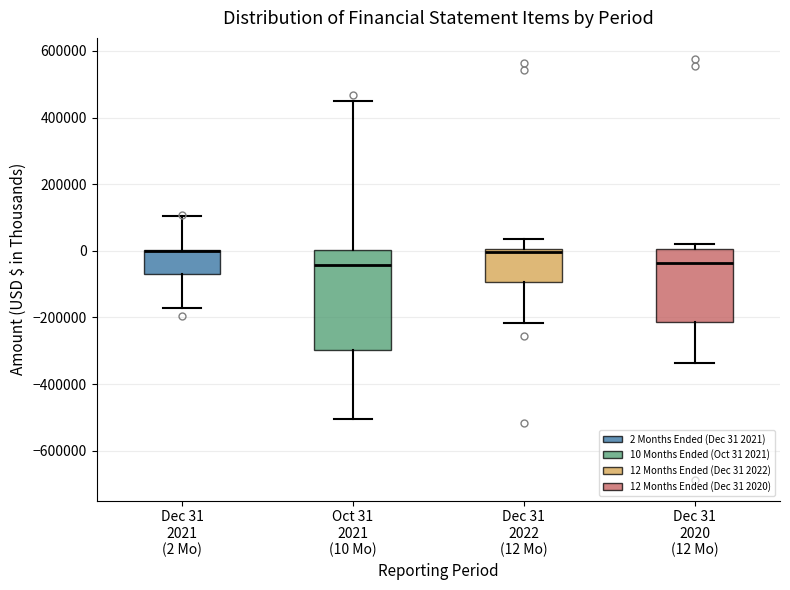

Reading left to right, read every box against the y-axis: the position of its median line, the range the box covers, and the ends of its whiskers. The values are not printed on the chart, so give them approximately, as read against the axis.

Dec 31 2021 (2 Mo): median 0 (drawn on the box's upper edge), box -80000 to 0, whiskers -180000 to 100000
Oct 31 2021 (10 Mo): median -40000, box -300000 to 0, whiskers -500000 to 460000
Dec 31 2022 (12 Mo): median 0 (just below the box's upper edge), box -100000 to 0, whiskers -220000 to 40000
Dec 31 2020 (12 Mo): median -40000, box -220000 to 0, whiskers -340000 to 20000